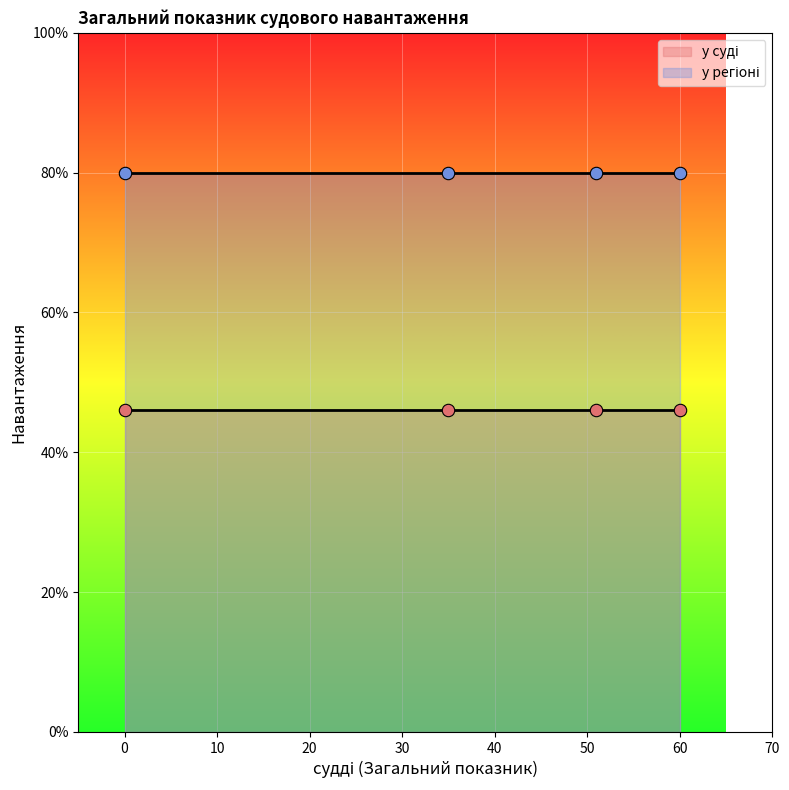

At how many categories does at least one series exceed 69?

4